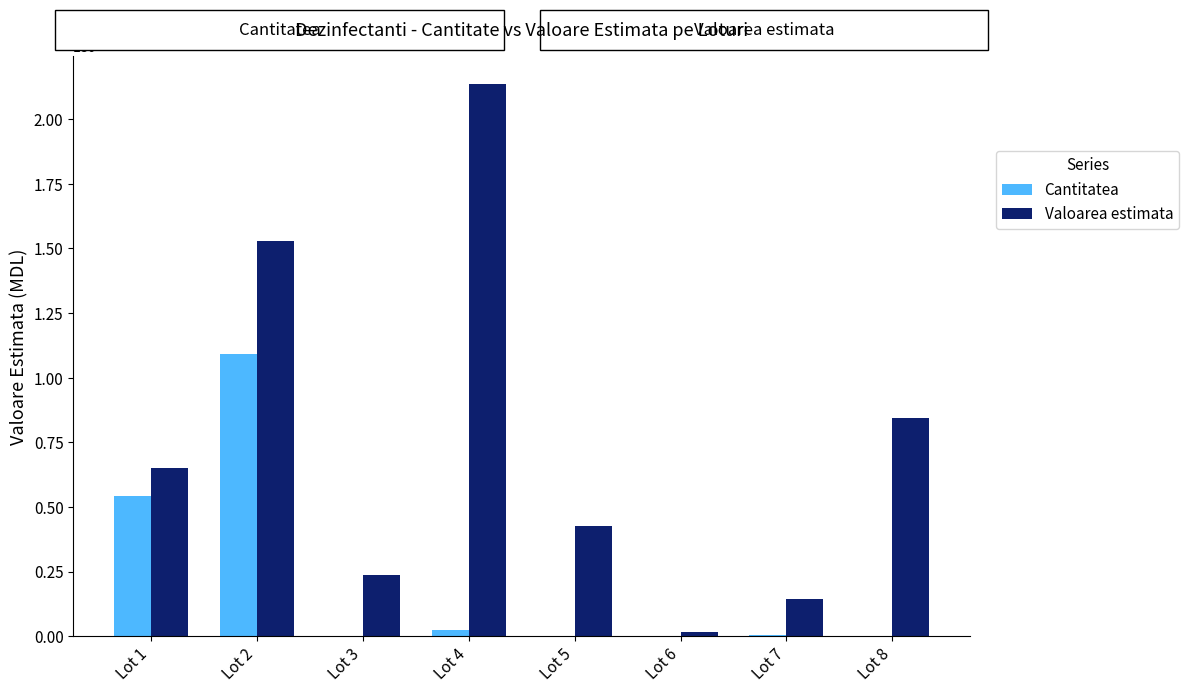

What is the maximum value shown in the chart?

2136889.7